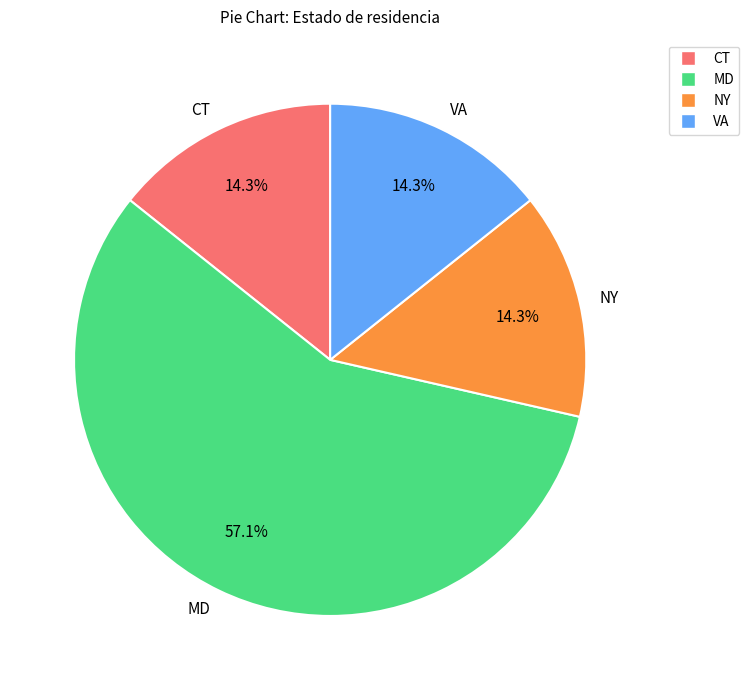

Is the sum of VA and CT greater than half?

No